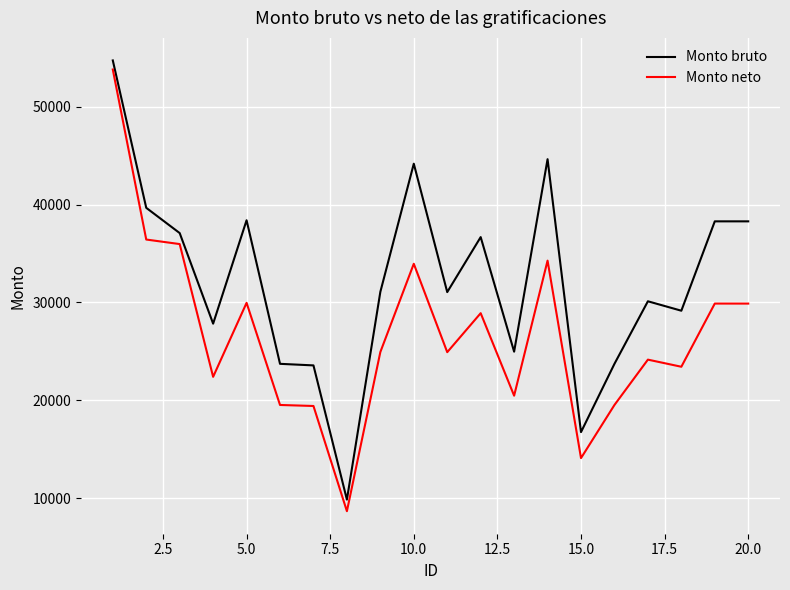

Rank the series by their average value, from highest to lowest.

Monto bruto, Monto neto